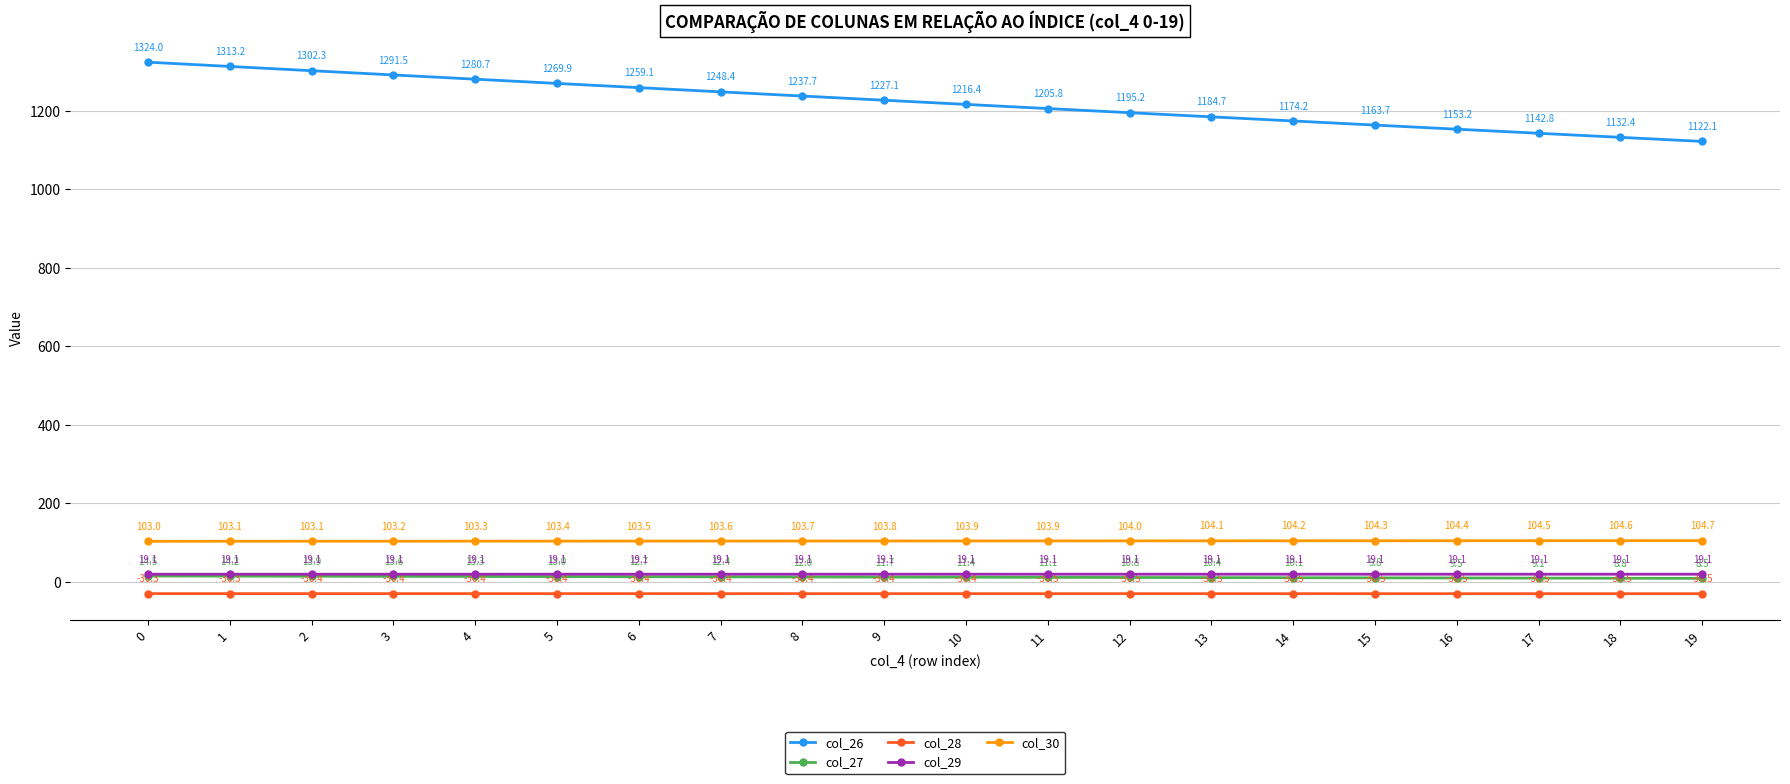

True or false: col_27 has more than 0 interior local peaks.

False